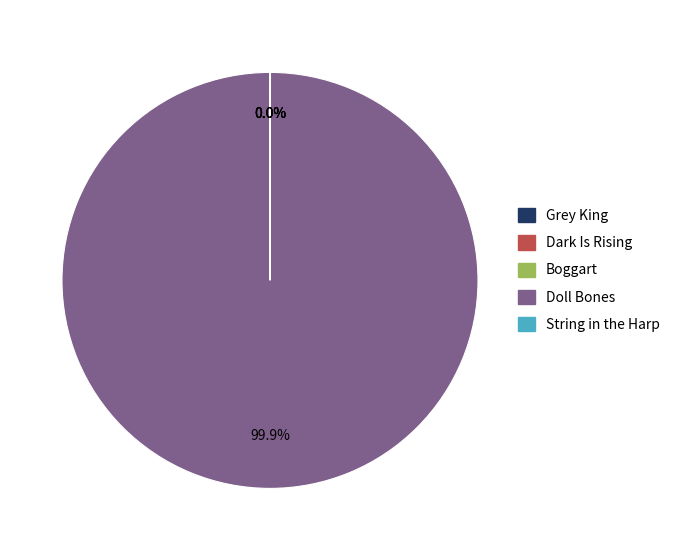

Which slice is the largest?

Doll Bones